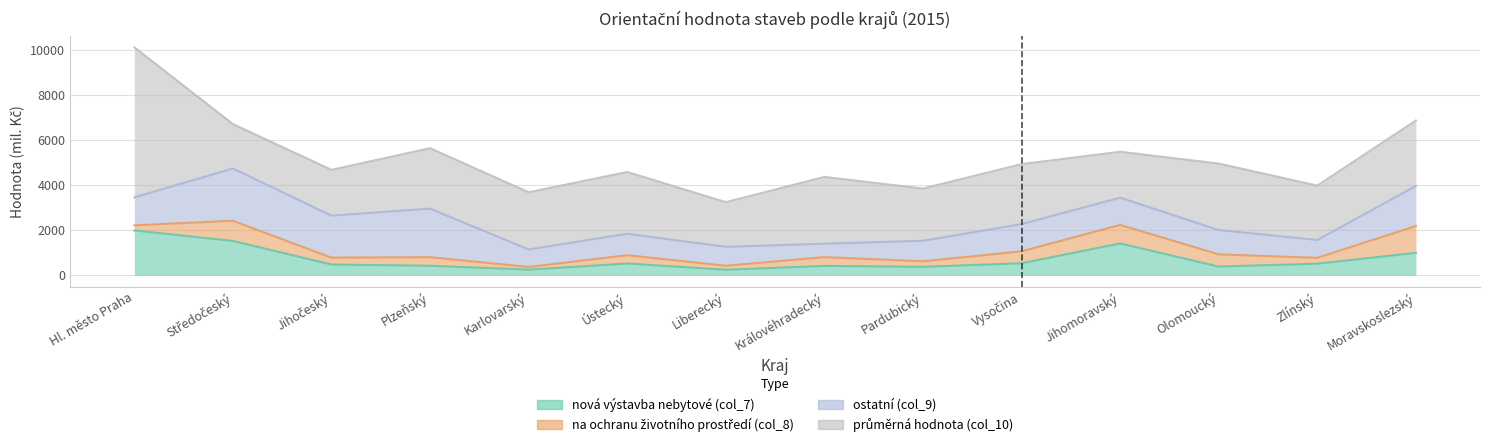

Is it true that na ochranu životního prostředí (col_8) equals 166 at Plzeňský?

False